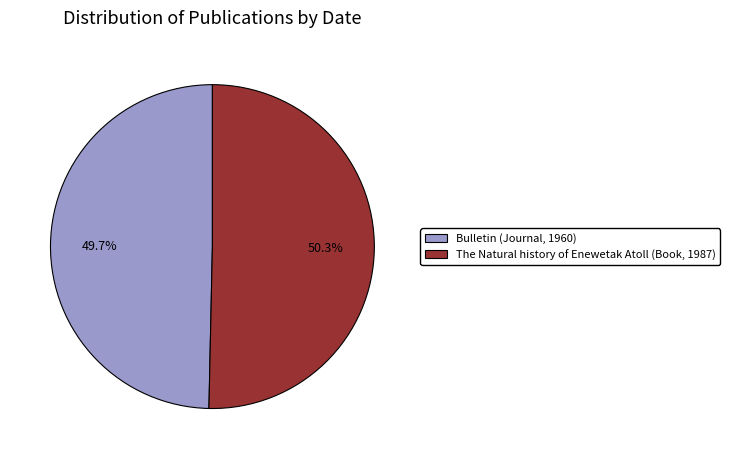

Count the number of slices in the pie.

2